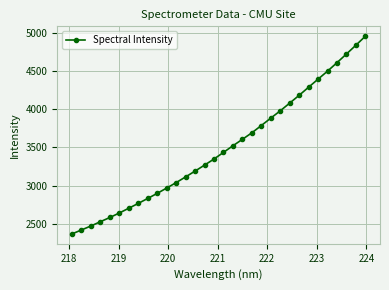

What is the value of the 31st point from the left?

4837.0